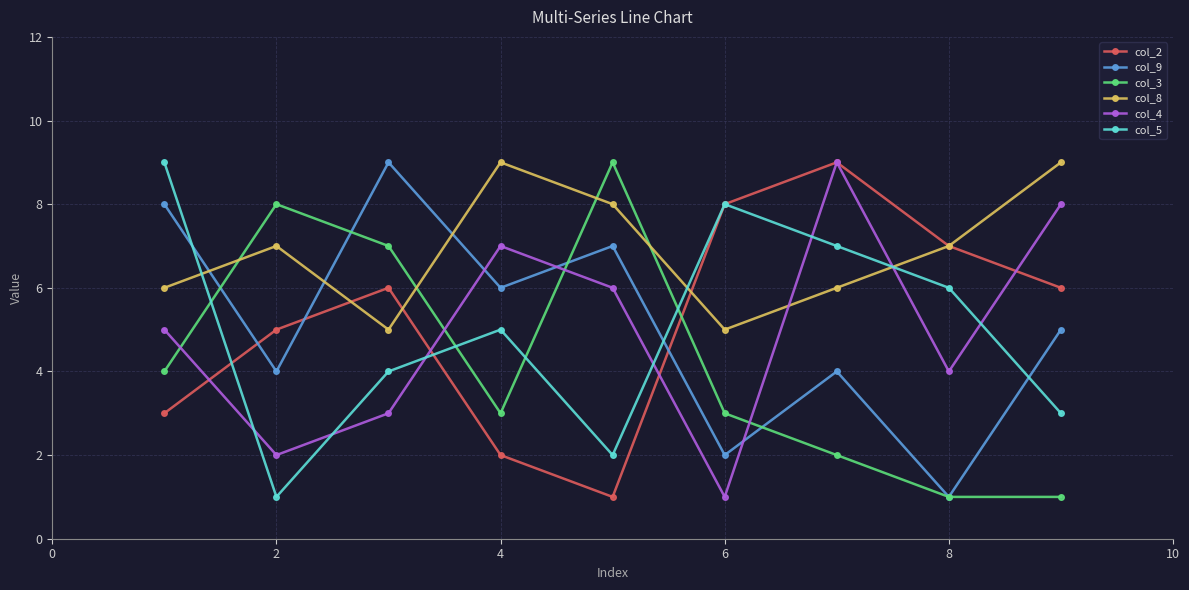

Which series has the largest total across all categories?

col_8